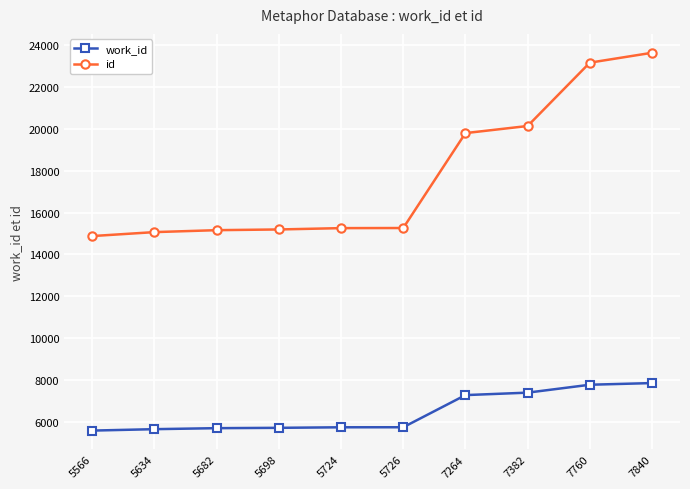

Which series changed the most between 5698 and 7382?

id